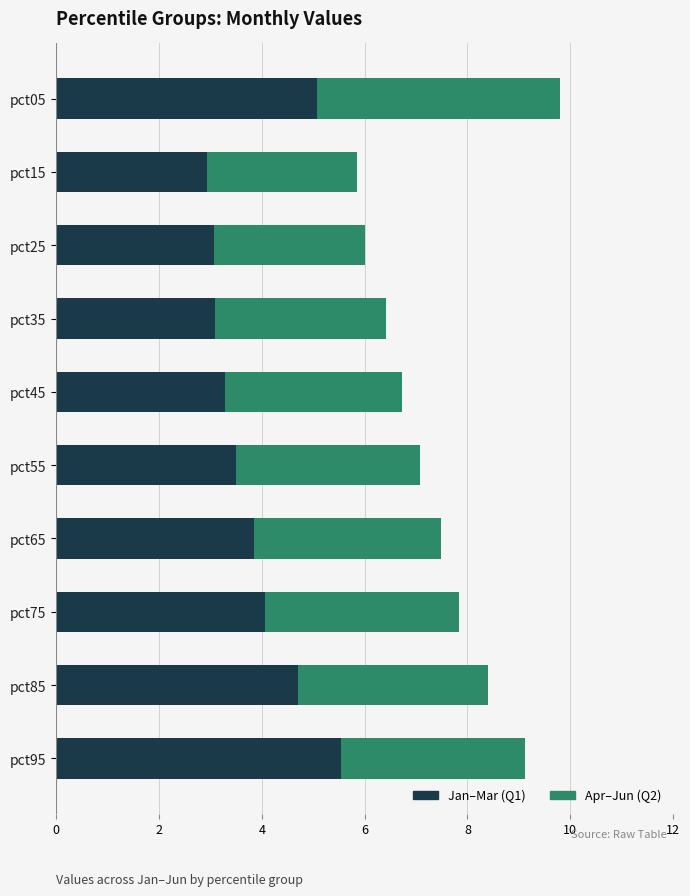

Count the number of categories in the chart.

10